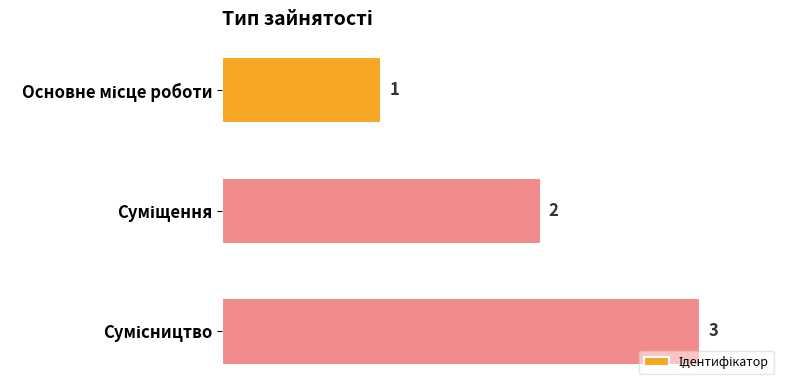

What is the value of the 3rd bar from the top?

3